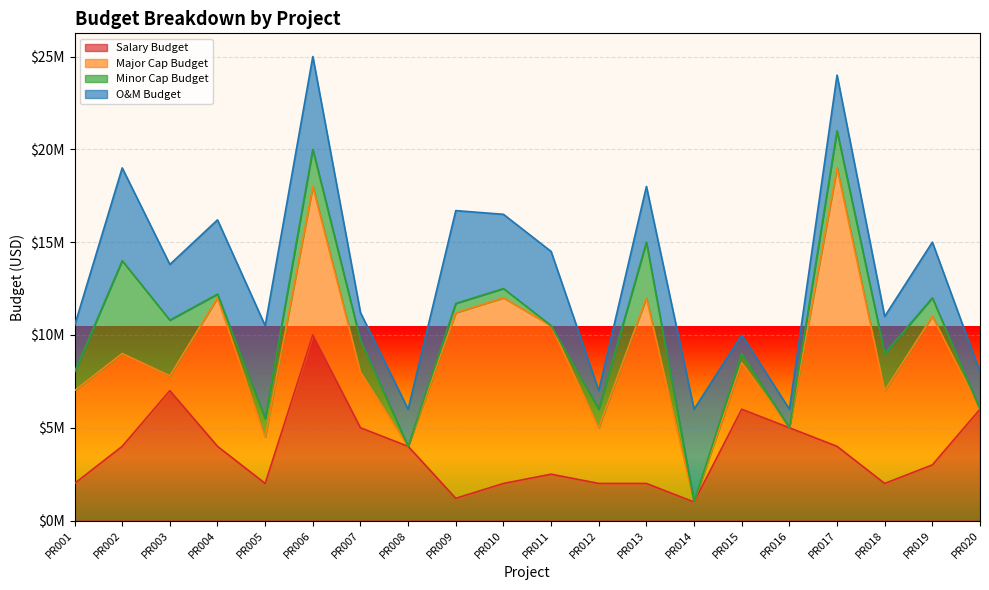

At which label is Minor Cap Budget closest to 2500000?

PR003